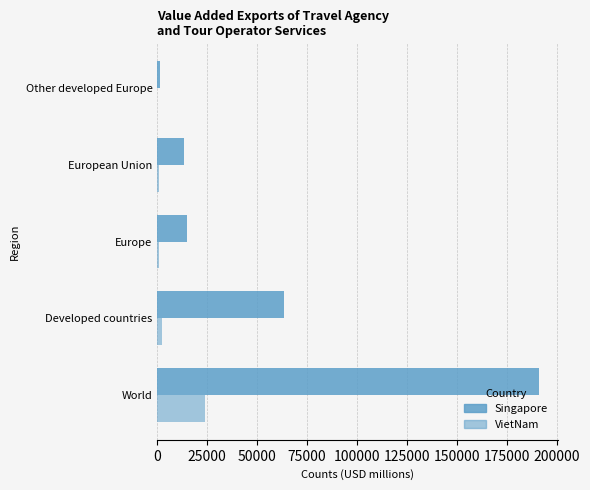

How many data points in VietNam are above 745?

3